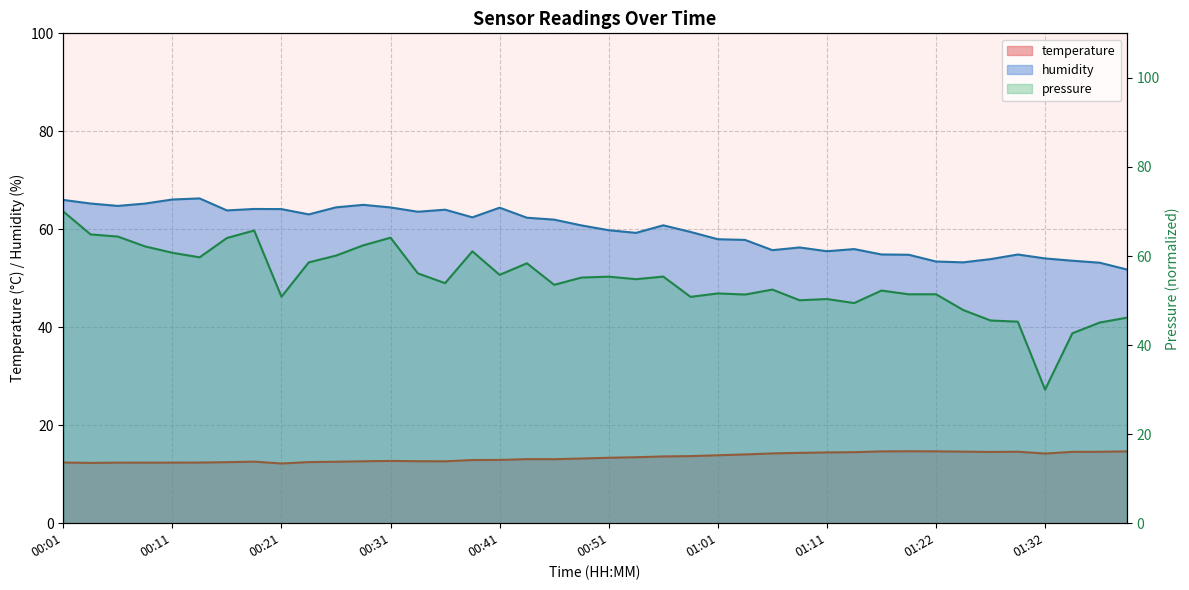

How many values in the temperature series exceed 13?

23